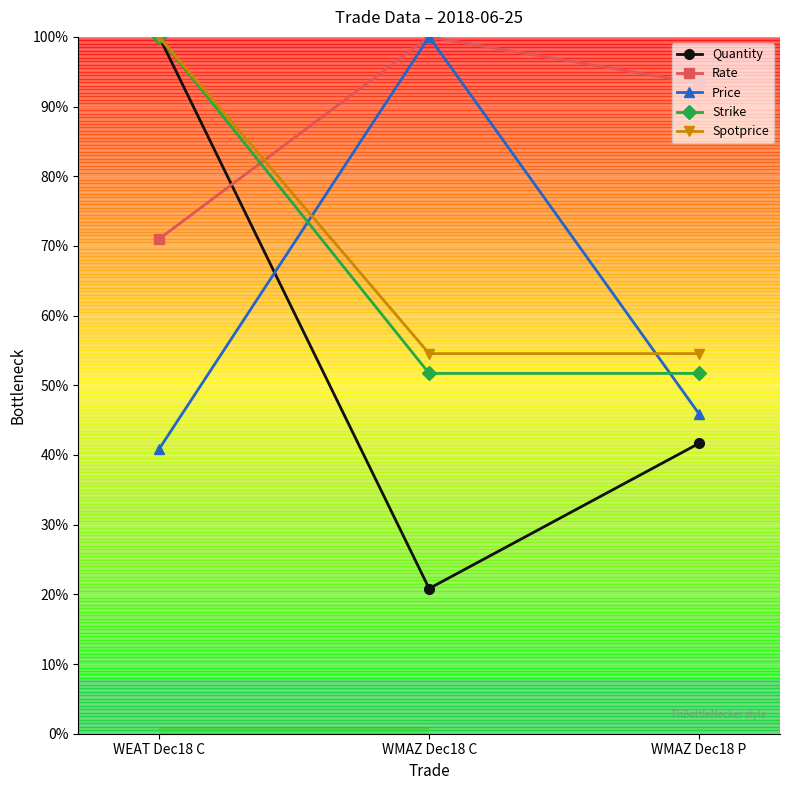

What is the maximum value shown in the chart?

100.0